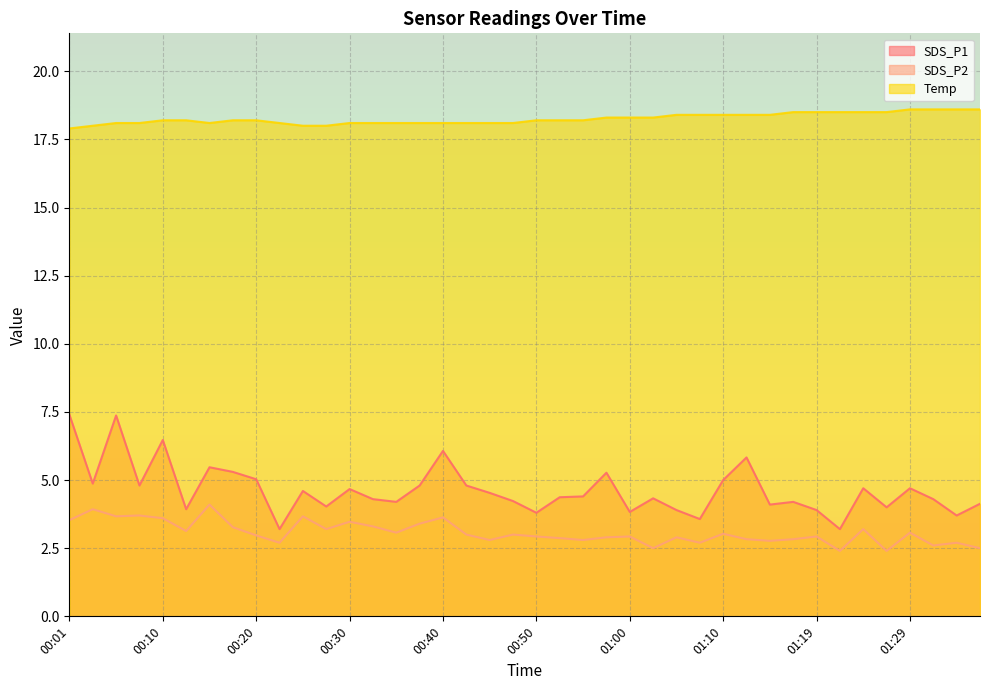

Rank the series at 01:05 from lowest to highest value.

SDS_P2, SDS_P1, Temp